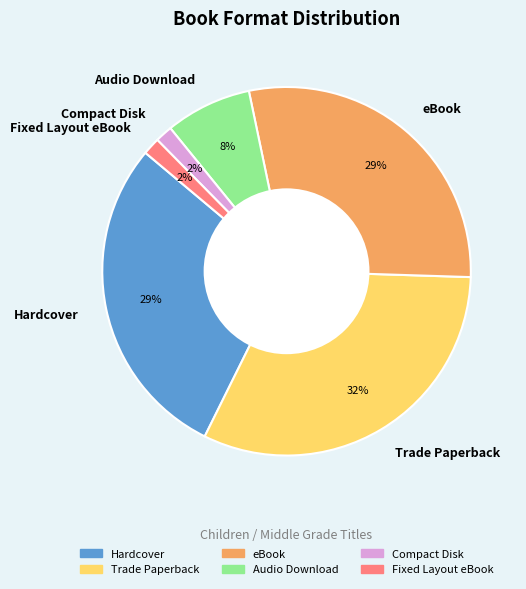

What is the largest slice in the pie chart?

Trade Paperback